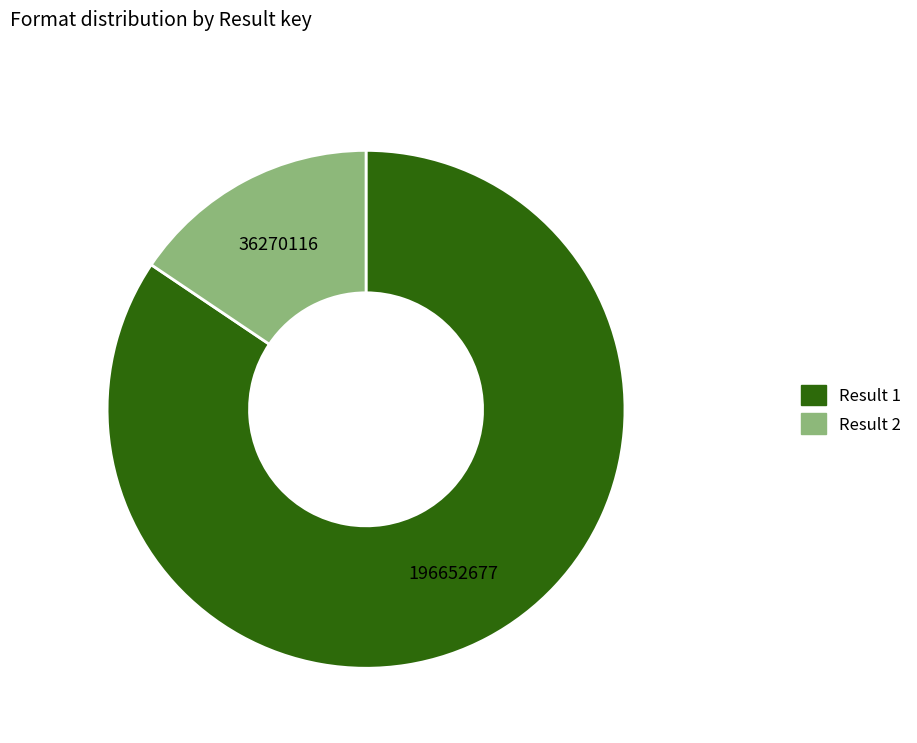

Is there any slice that represents more than half of the pie?

Yes